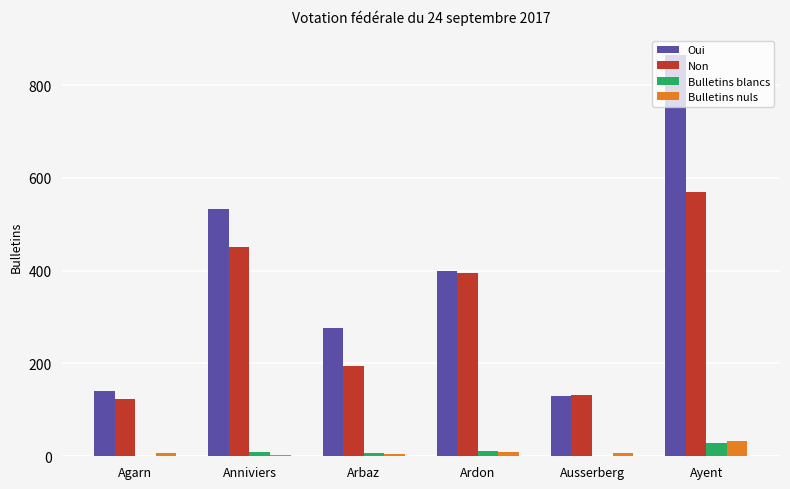

Where is Non nearest to the value 346?

Ardon